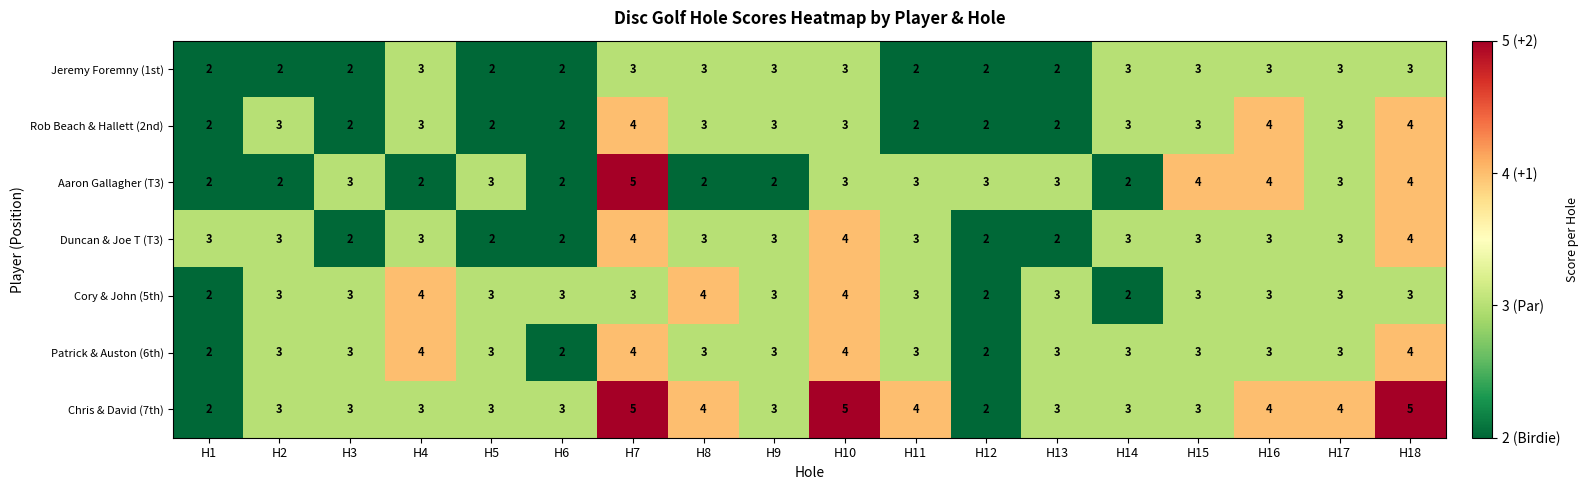

Between H7 and H10, which series saw the biggest shift?

Aaron Gallagher (T3)